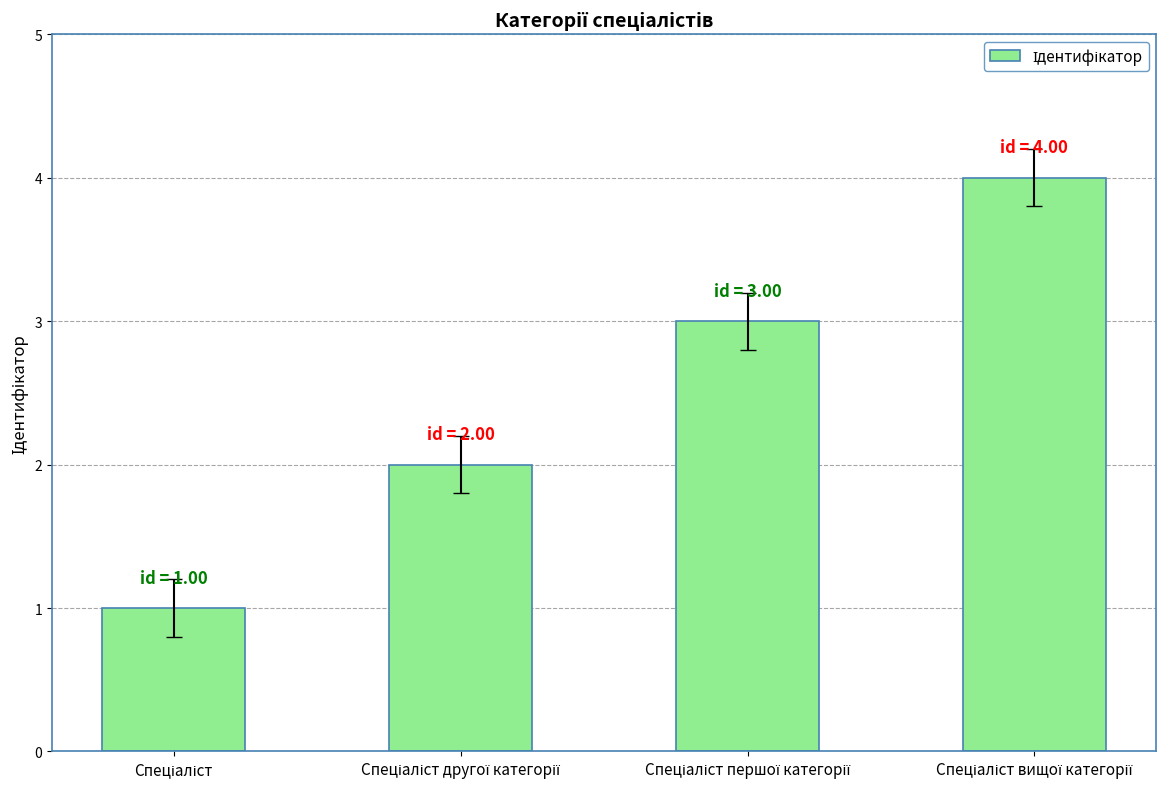

What is the maximum value shown in the chart?

4